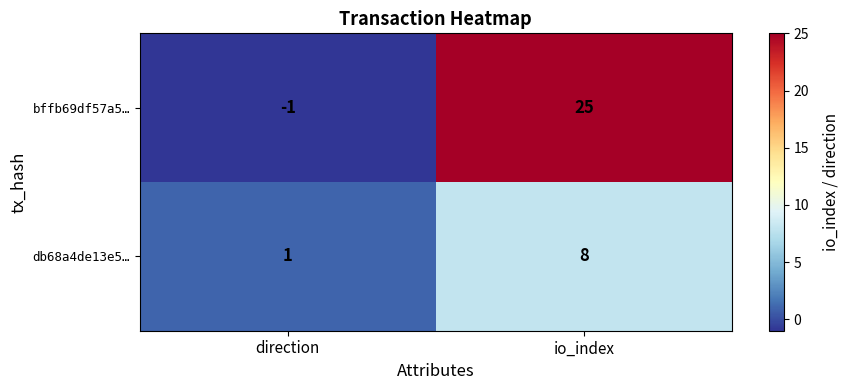

At how many categories does at least one series exceed 20?

1